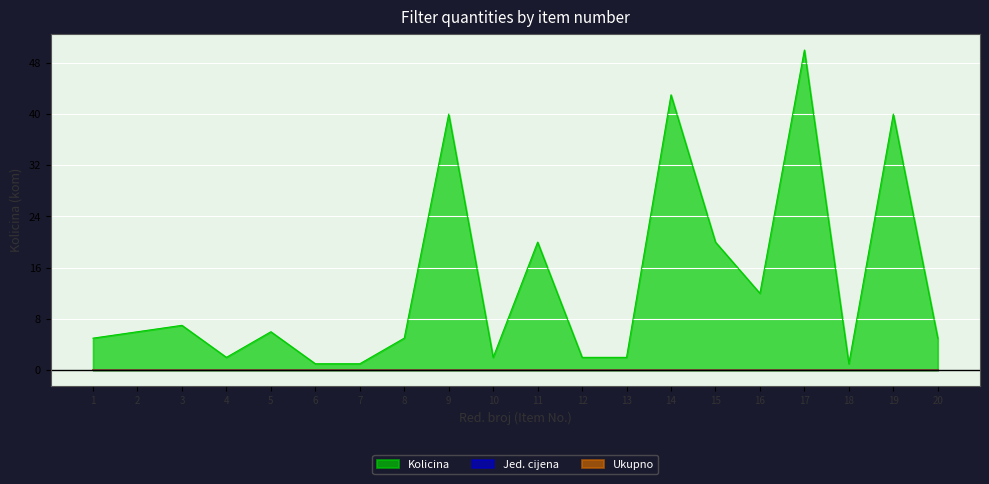

Where does the Kolicina series first go above 6?

3